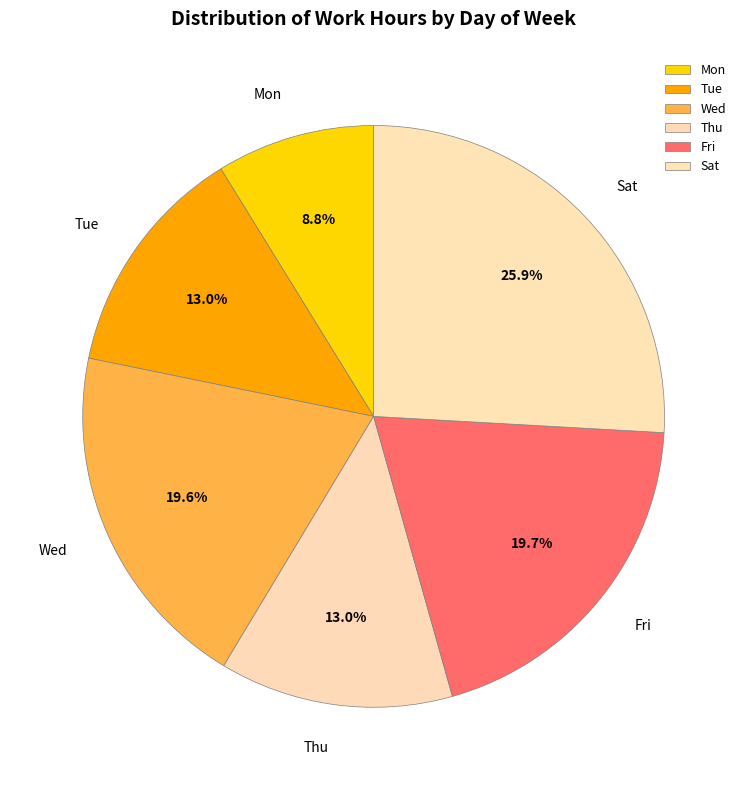

What is the ratio of the value at Fri to the value at Wed?

1.0